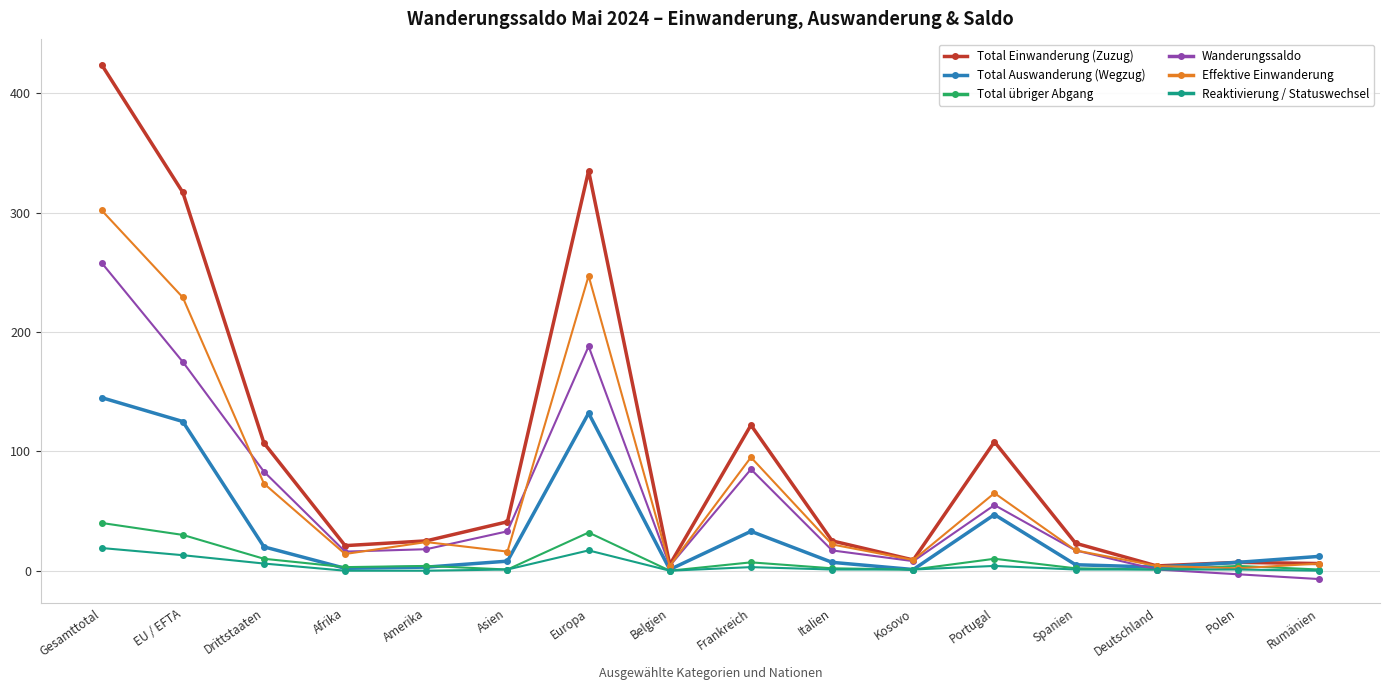

What is the average value of the Total übriger Abgang series?

9